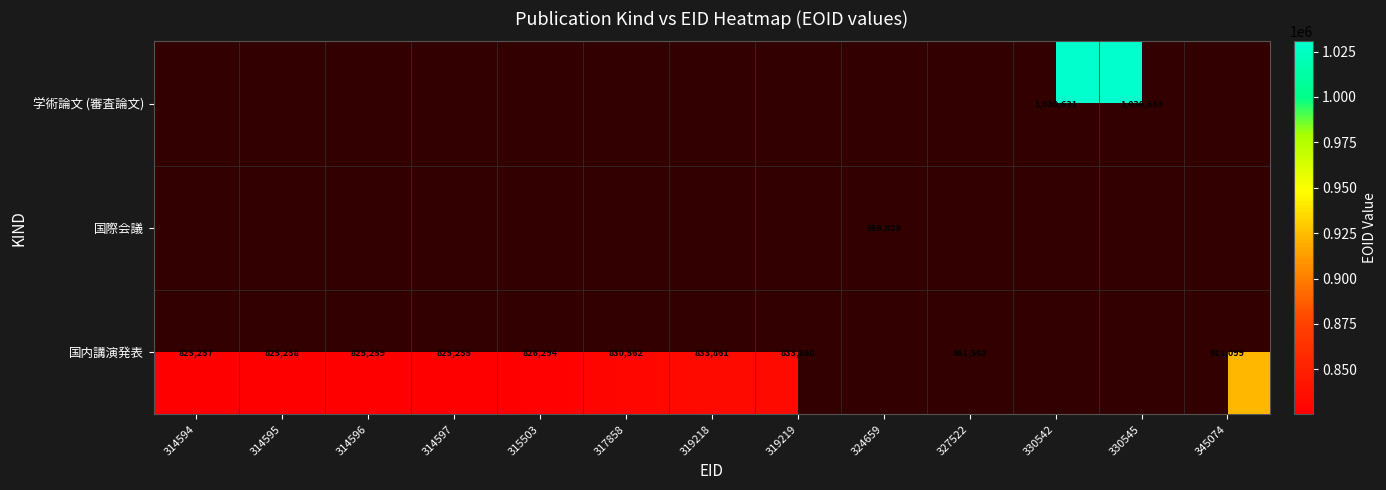

True or false: 学術論文 (審査論文) has a value of 248650 at 330542.

False